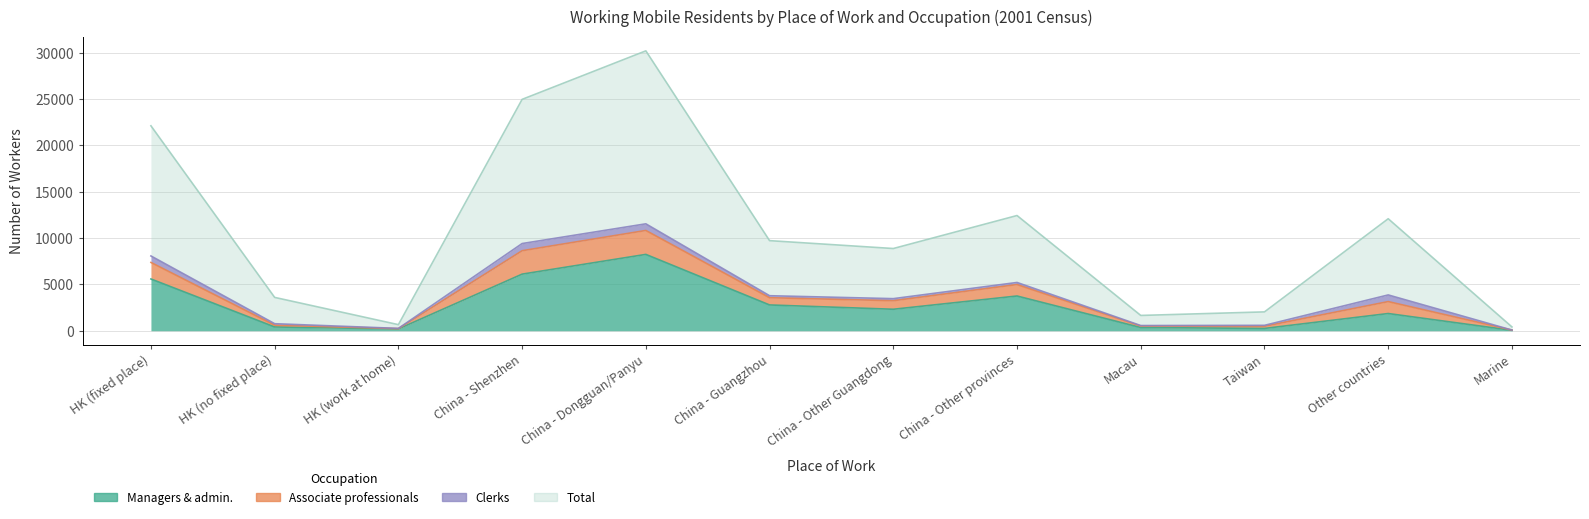

At how many categories does at least one series exceed 24183?

2